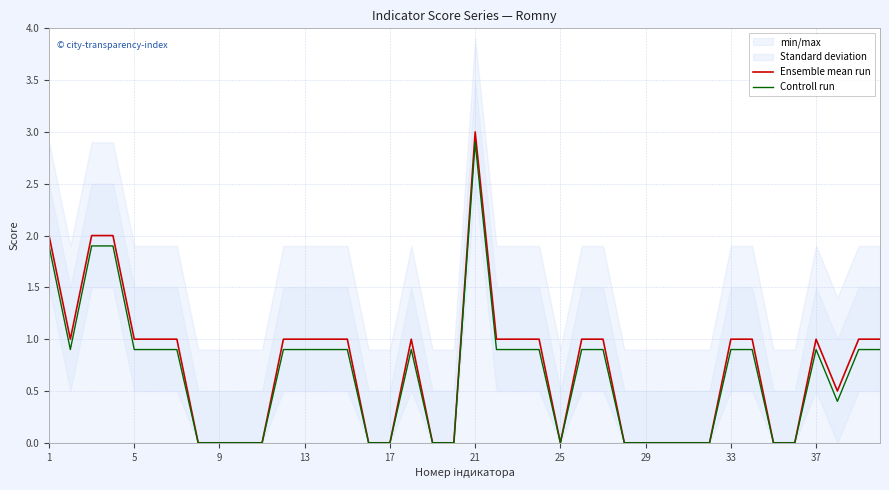

How many positive values does the Ensemble mean run series have?

24